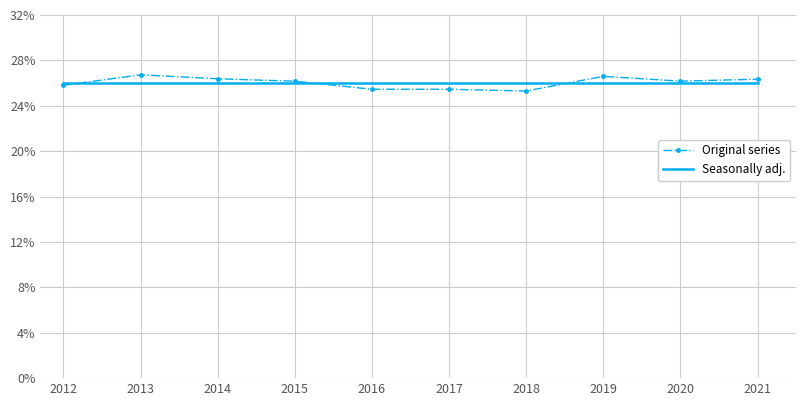

At 2021, list the series in order from smallest to largest.

Seasonally adj., Original series